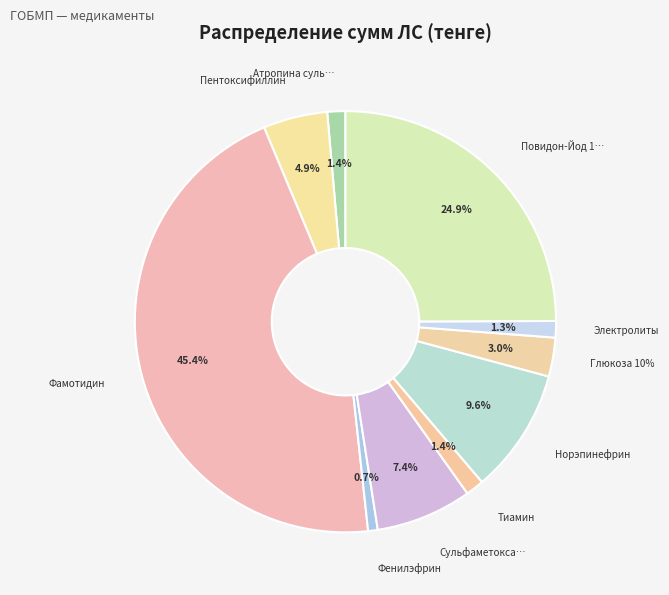

To the nearest percent, what portion does Повидон-Йод 10% represent?

25%